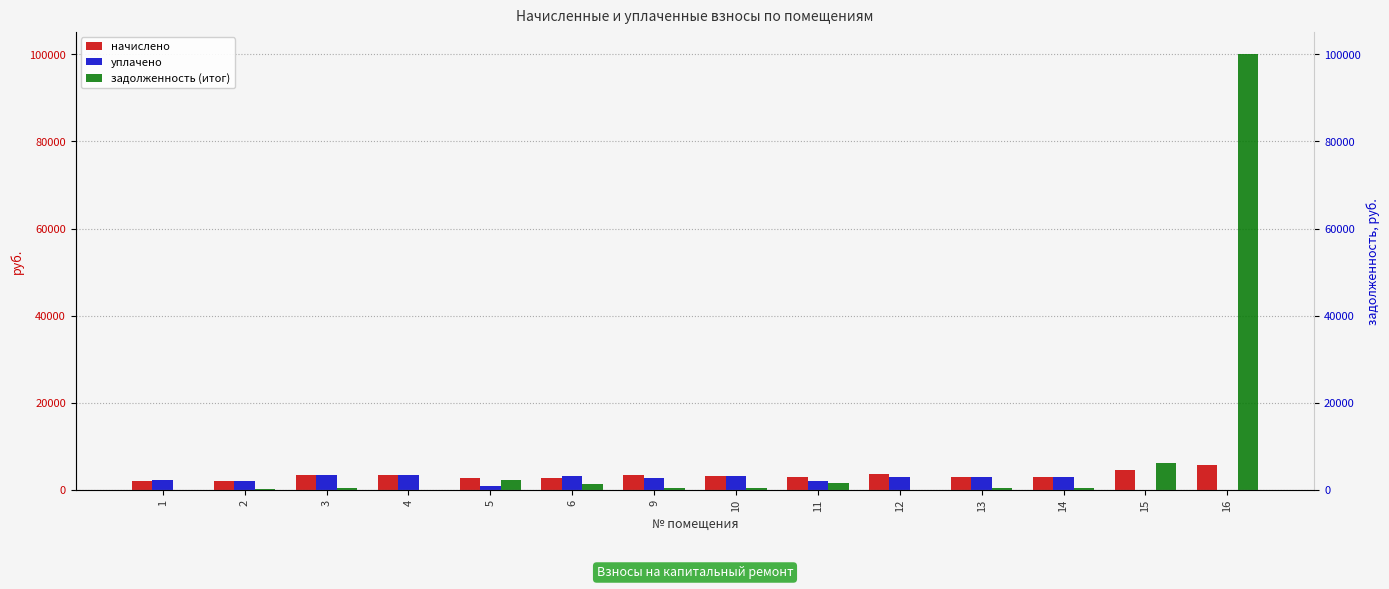

What is the average value of the задолженность (итог) series?

8187.6